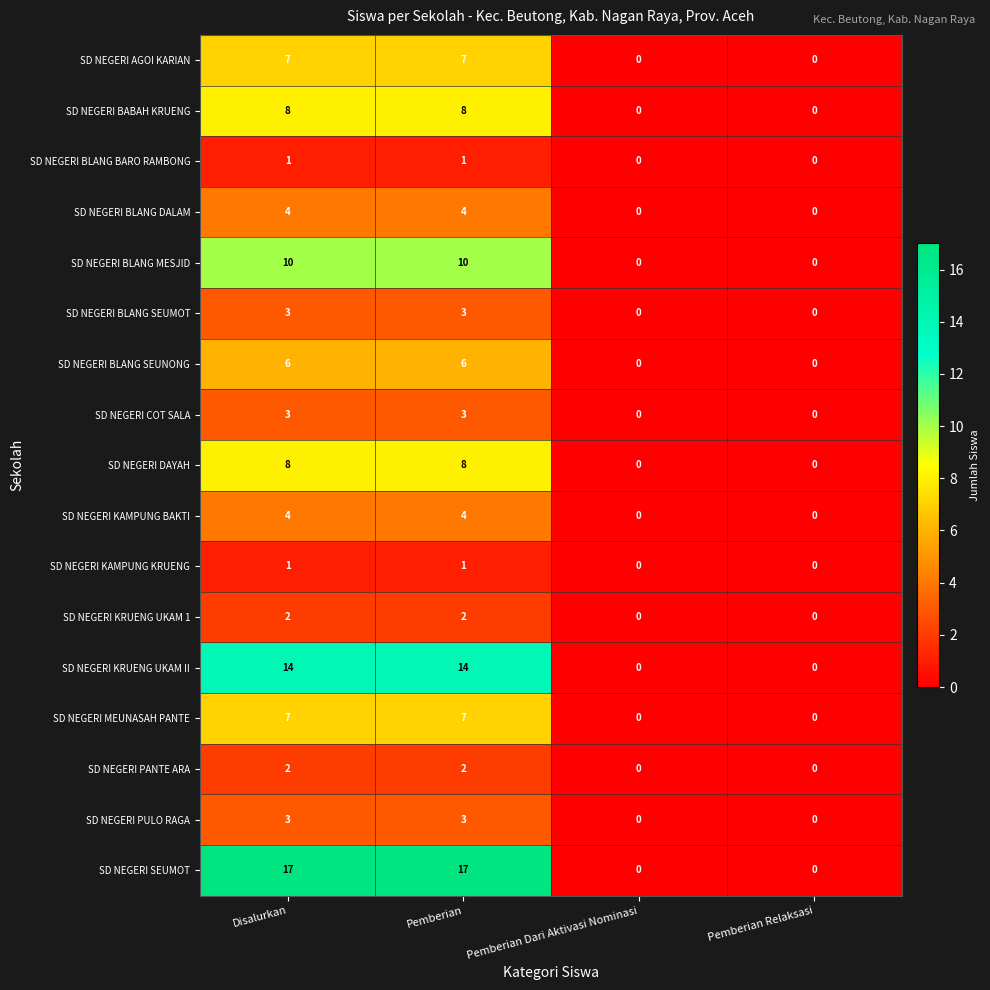

How many distinct data groups are displayed?

17